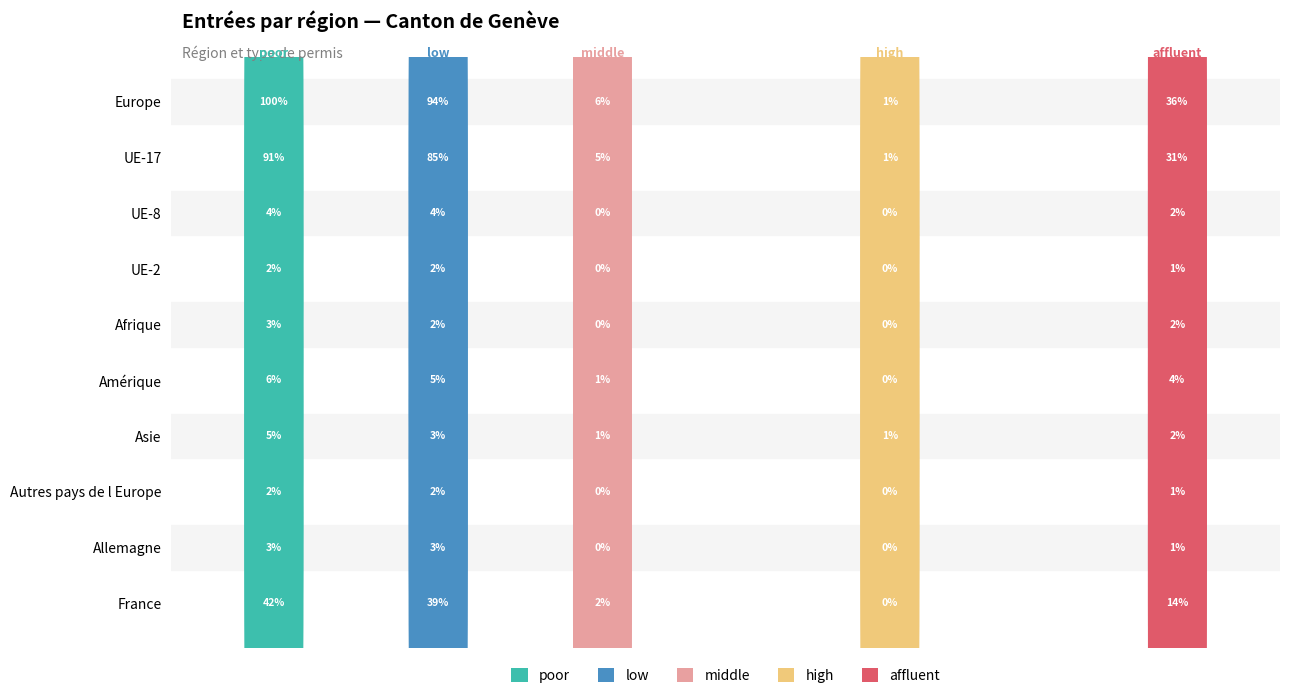

How many categories are shown in the chart?

10